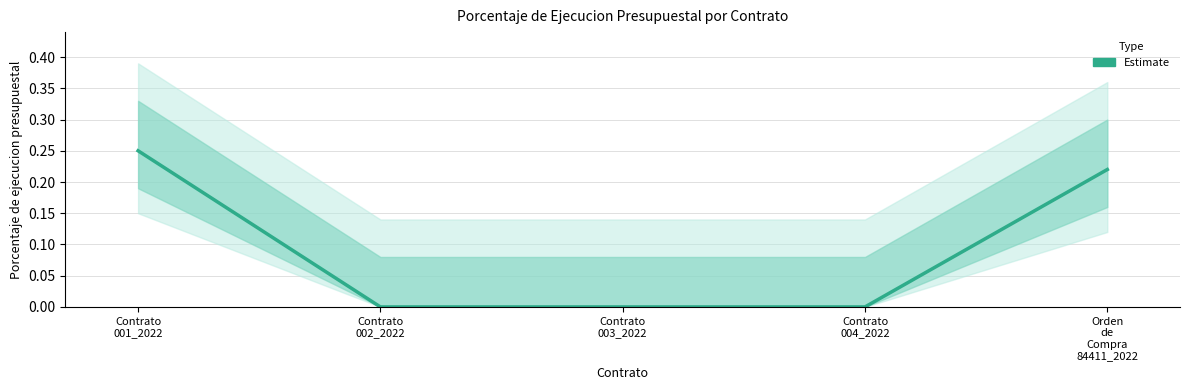

What is the label of the 4th point from the left?

Contrato
004_2022